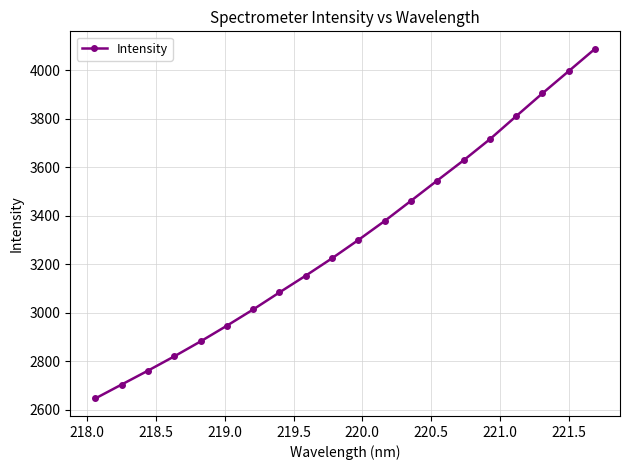

True or false: the data has more than 1 interior local peaks.

False